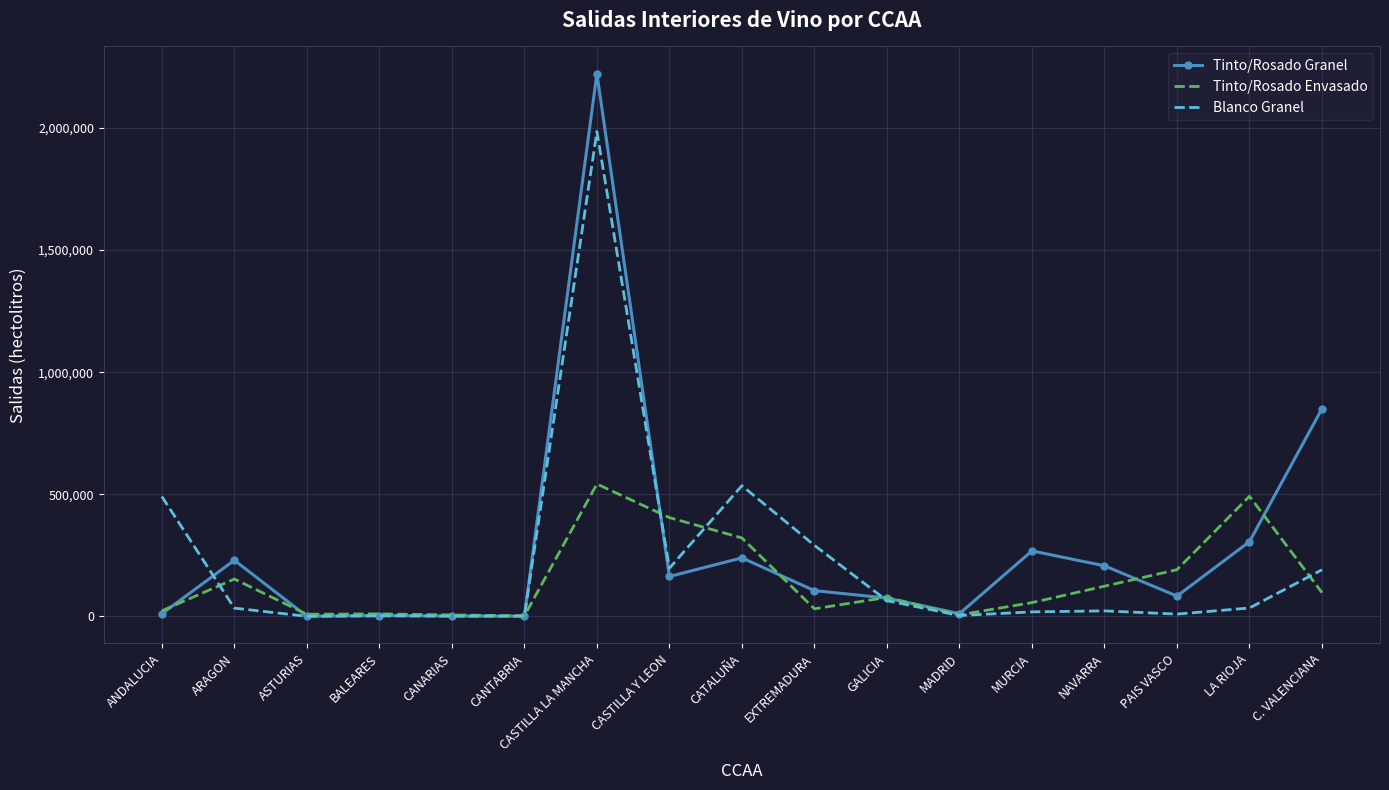

True or false: Tinto/Rosado Granel has a value of 85029 at ARAGON.

False